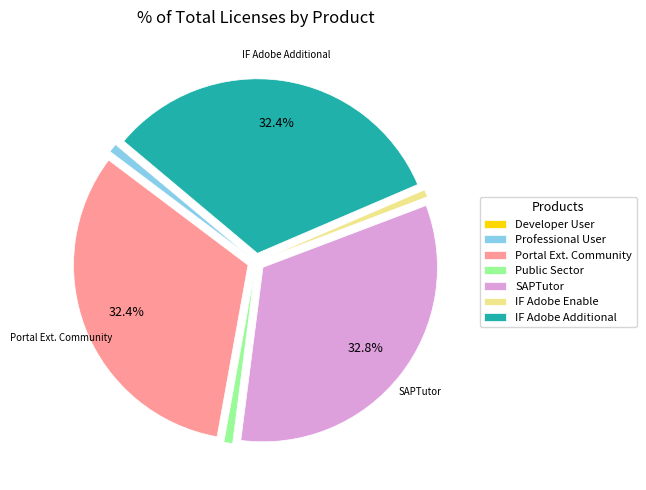

How much of the chart is everything except IF Adobe Additional?

67.6%